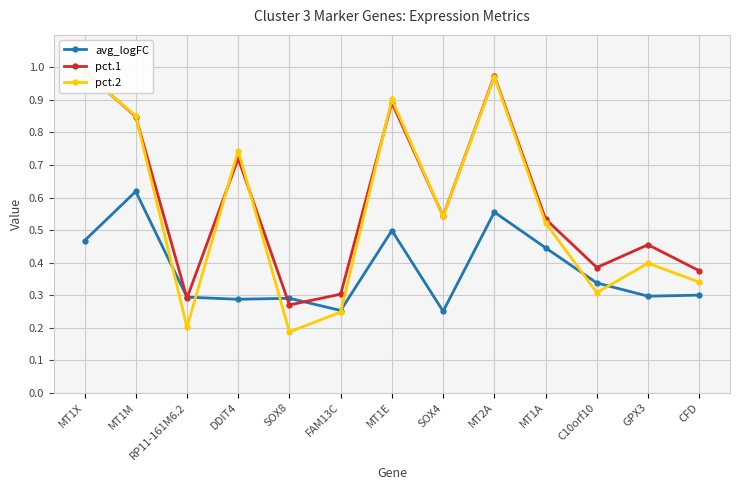

What is the sum of all pct.1 values?

7.6